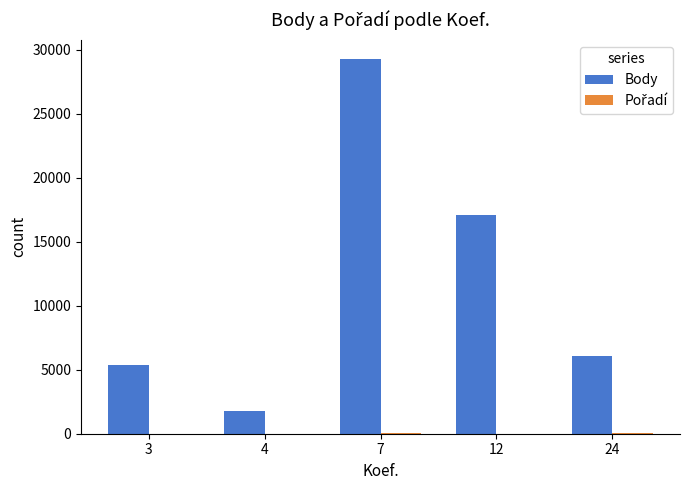

What is the sum of all Body values?

59633